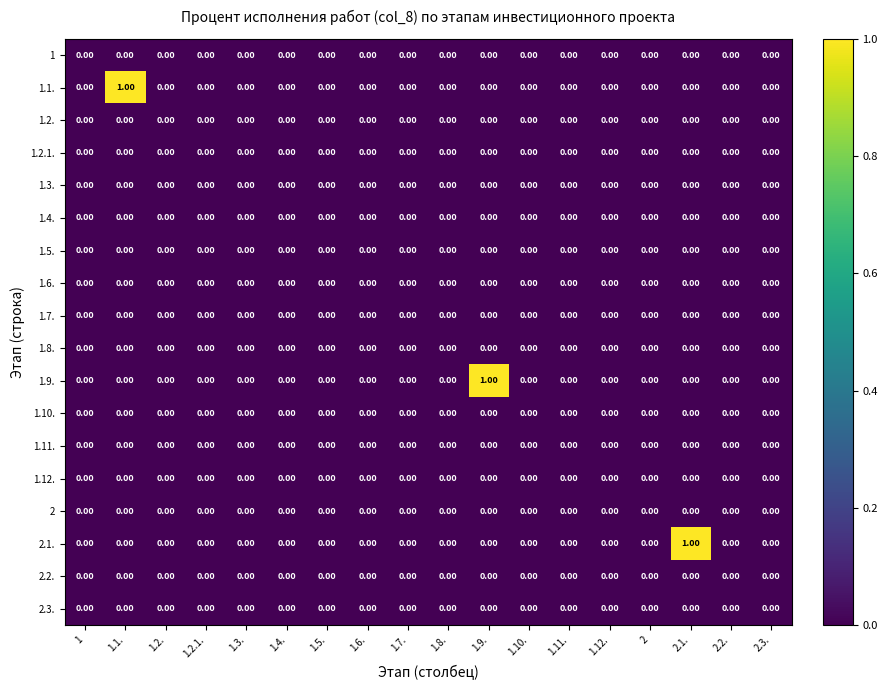

How many data points does each series have?

18